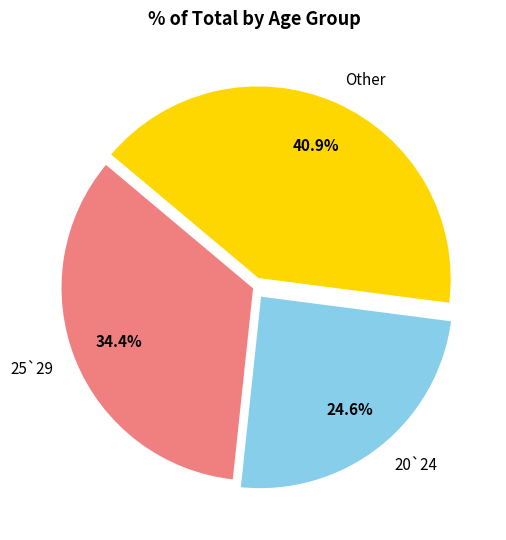

Count the number of slices in the pie.

3